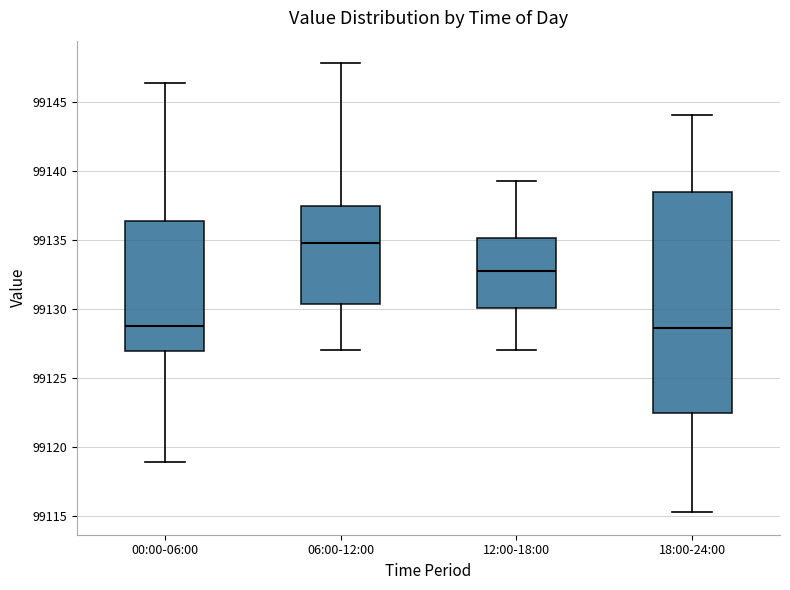

Reading left to right, transcribe this box plot: for each box, give where its median line is, the range the box spans, and where its two whiskers end, as read against the y-axis. The values are not printed on the chart, so give them approximately, as read against the axis.

00:00-06:00: median 99128.5, box 99127.0 to 99136.5, whiskers 99119.0 to 99146.5
06:00-12:00: median 99135.0, box 99130.5 to 99137.5, whiskers 99127.0 to 99148.0
12:00-18:00: median 99133.0, box 99130.0 to 99135.0, whiskers 99127.0 to 99139.5
18:00-24:00: median 99128.5, box 99122.5 to 99138.5, whiskers 99115.5 to 99144.0